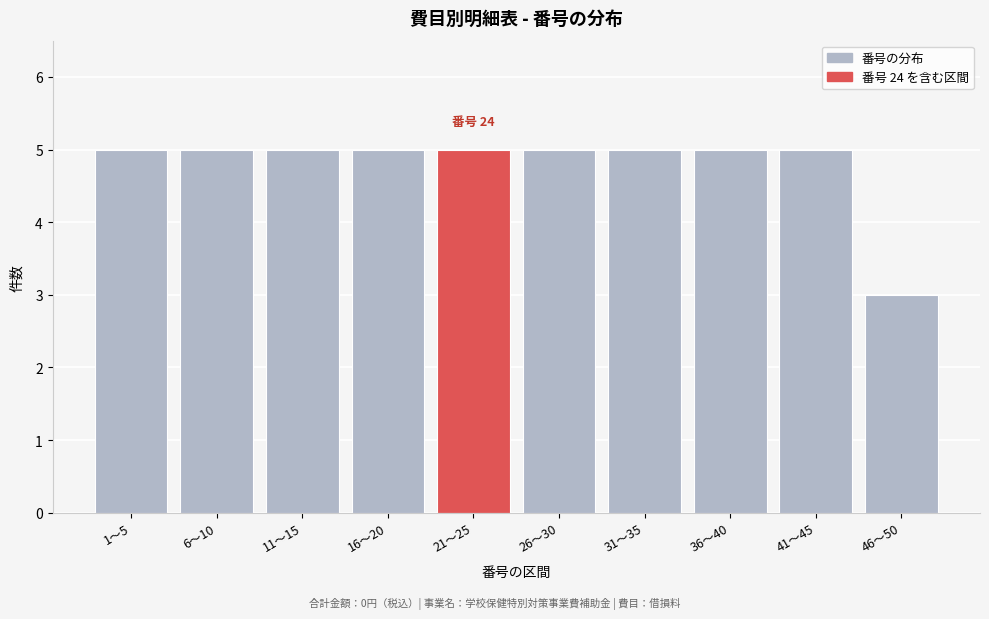

Reading right to left, transcribe all the data shown in this chart.

3	5	5	5	5	5	5	5	5	5